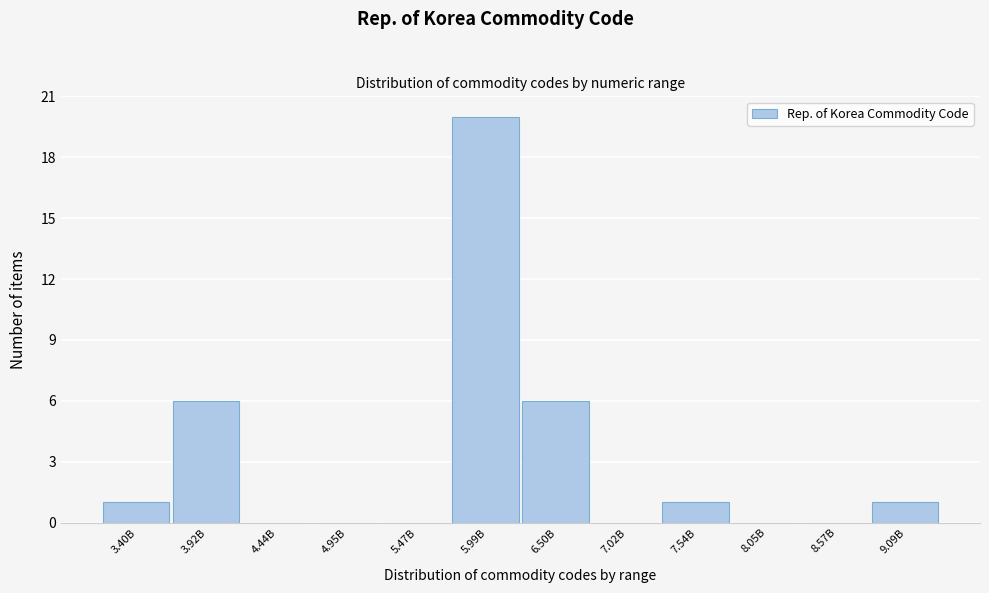

Reading left to right, what are all the values shown in this chart?

3.40B=1	3.92B=6	4.44B=0	4.95B=0	5.47B=0	5.99B=20	6.50B=6	7.02B=0	7.54B=1	8.05B=0	8.57B=0	9.09B=1